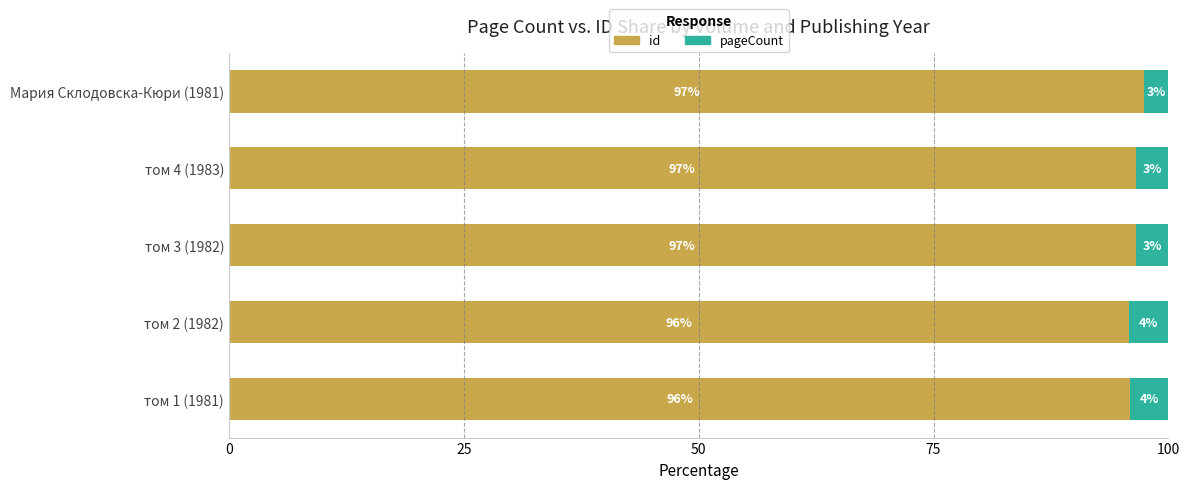

What is the lowest value of the id series?

95.8